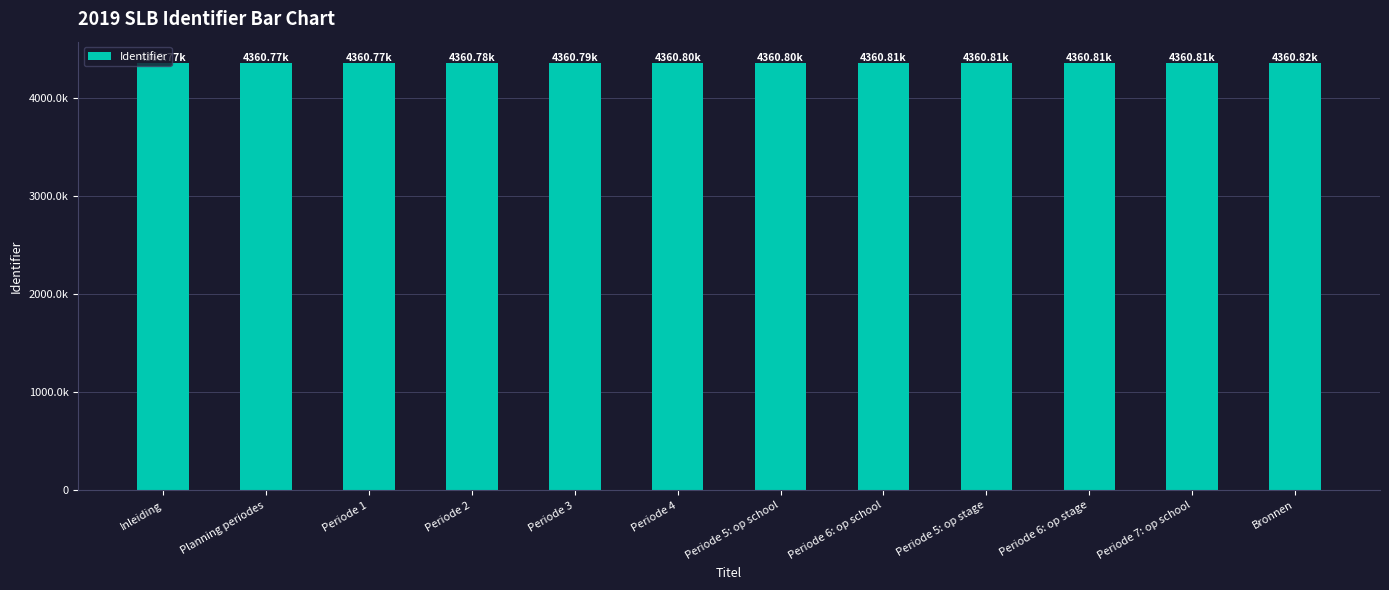

What is the value of the 2nd bar from the left?

4360768